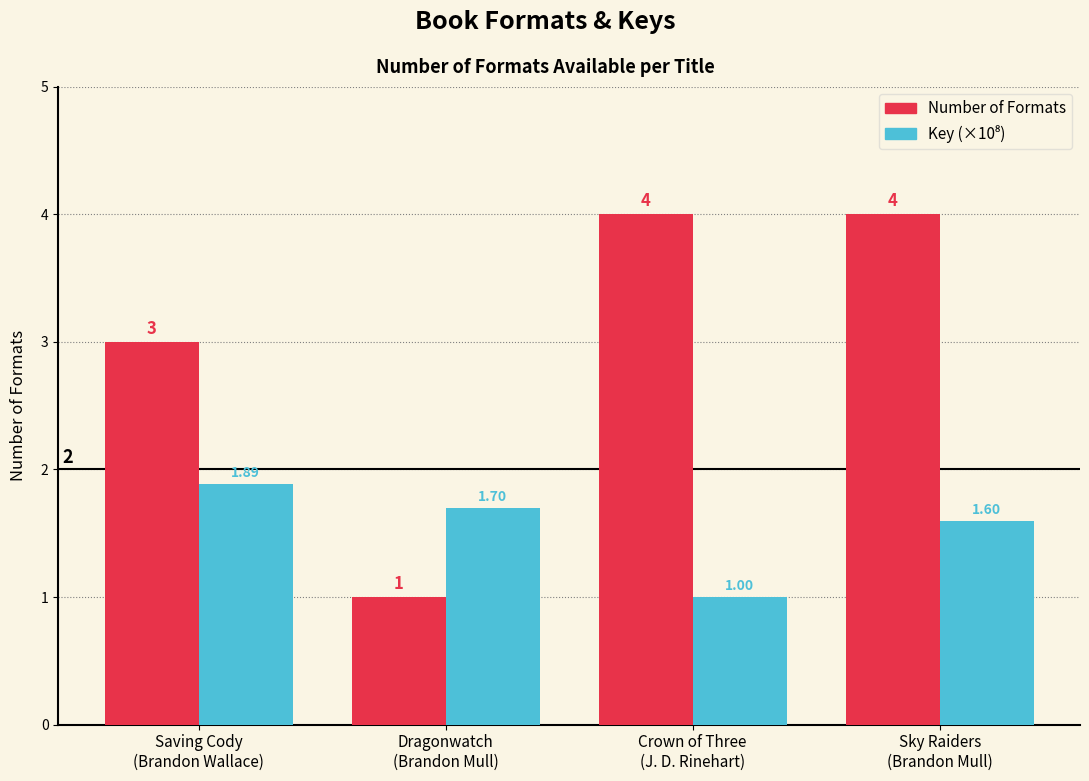

Which series has the largest total across all categories?

Number of Formats